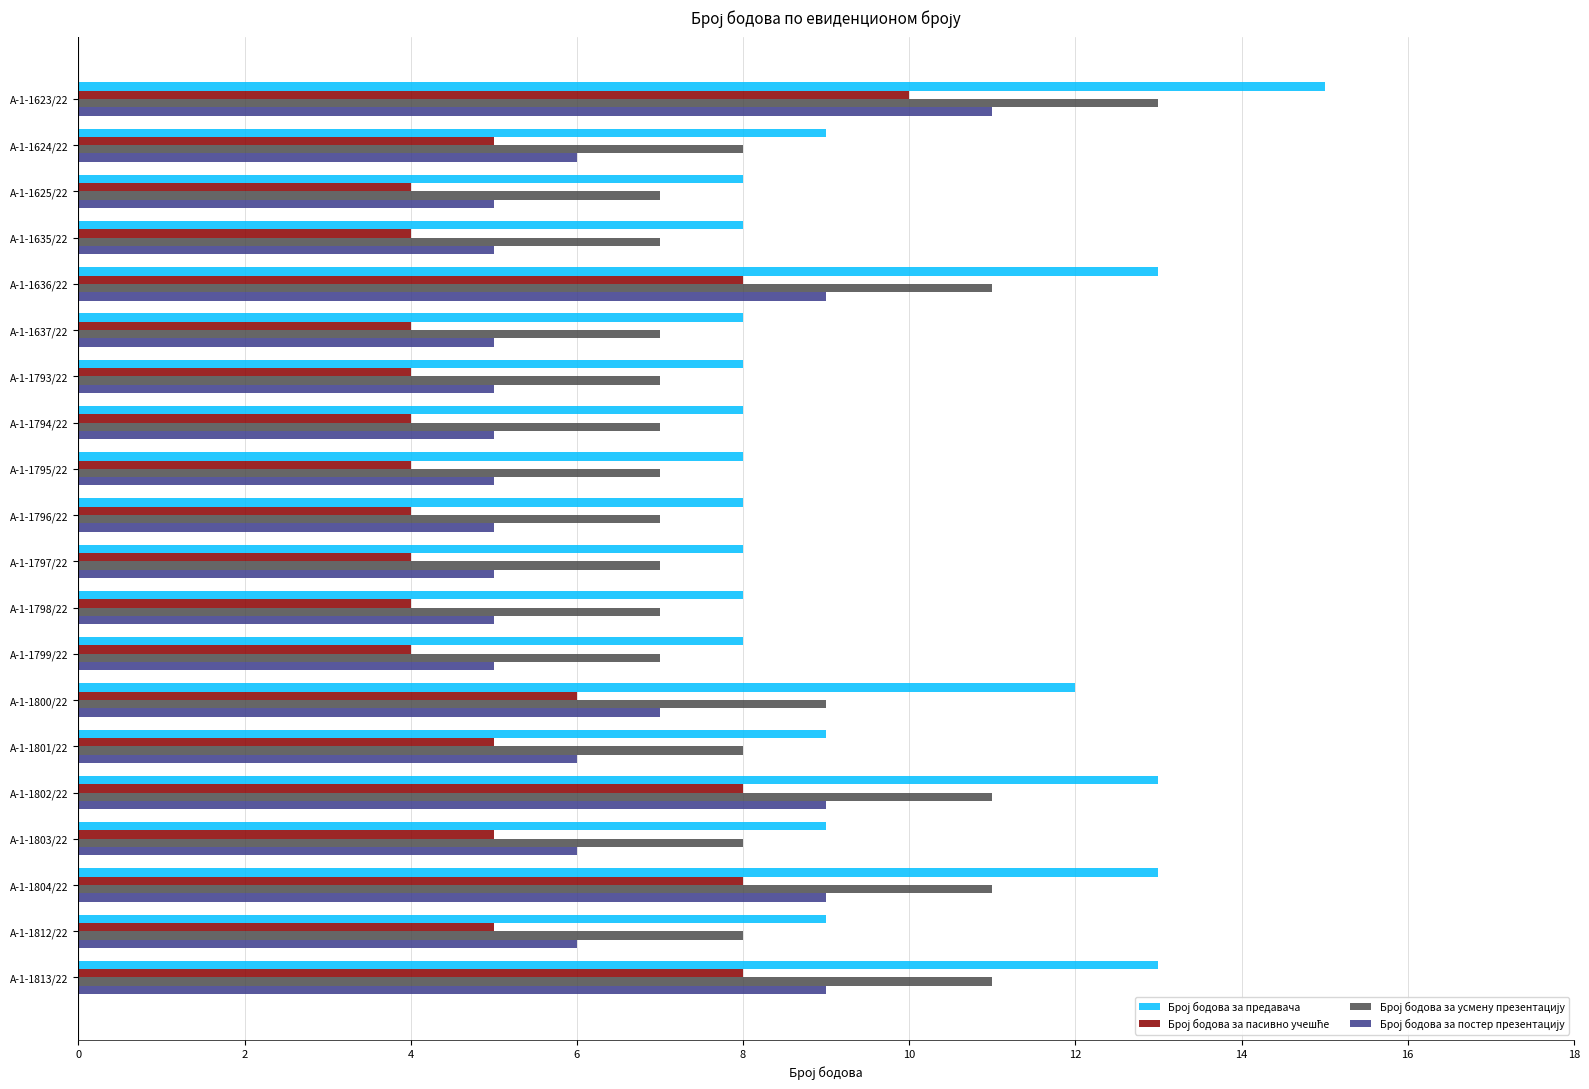

What is the total value across all series at А-1-1798/22?

24